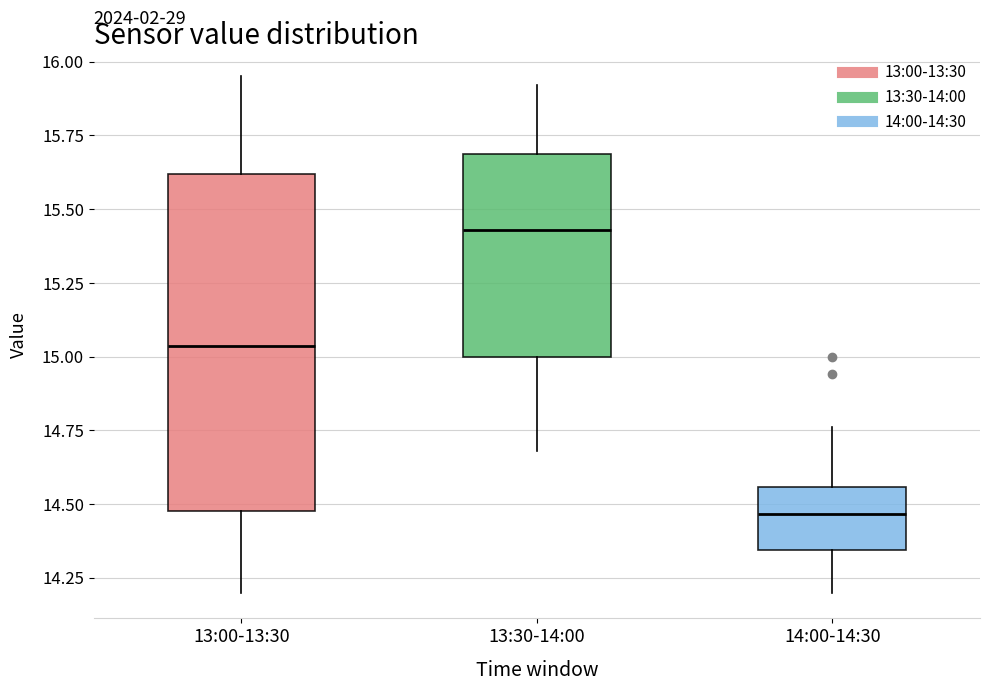

Which box is the tallest, from its lower edge to its upper edge?

13:00-13:30